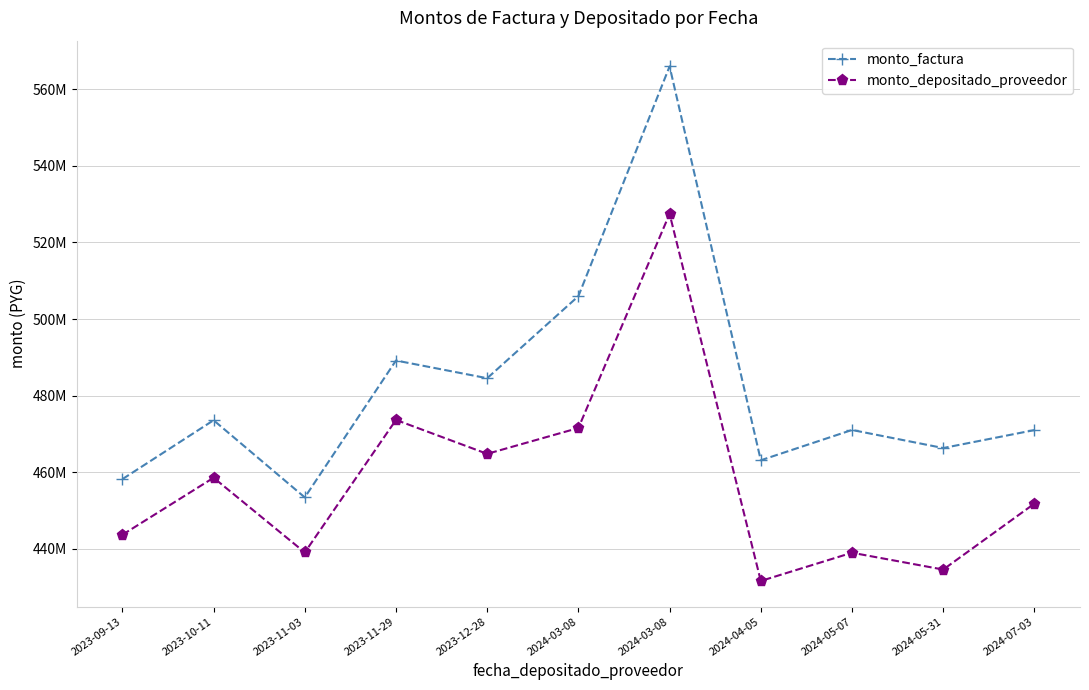

Between 2023-12-28 and 2023-11-29, which is larger?

2023-11-29